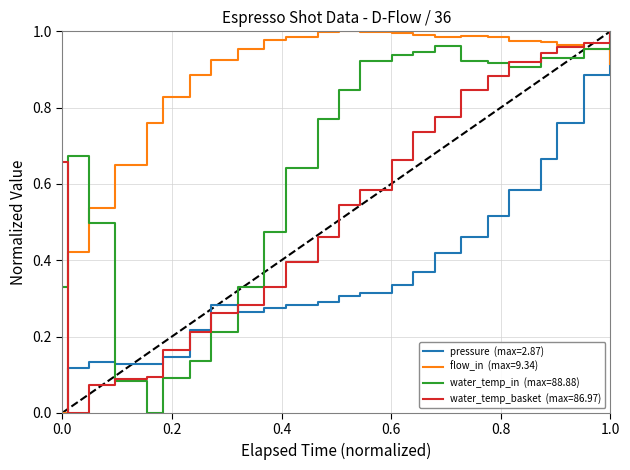

Is this an area chart (filled region under the line)?

No